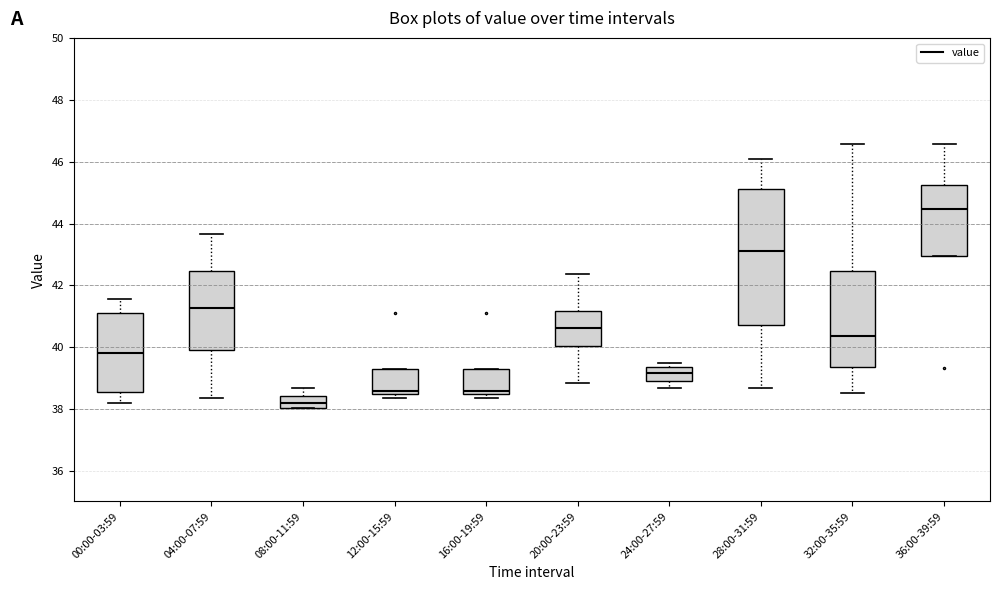

Where does the lower whisker of the box for 20:00-23:59 end on the y-axis? The values are not printed on the chart, so give them approximately, as read against the axis.

38.8